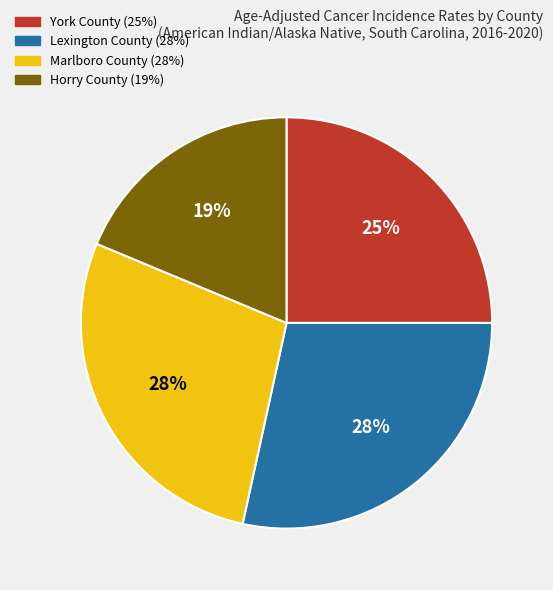

What is the smallest slice in the pie chart?

Horry County